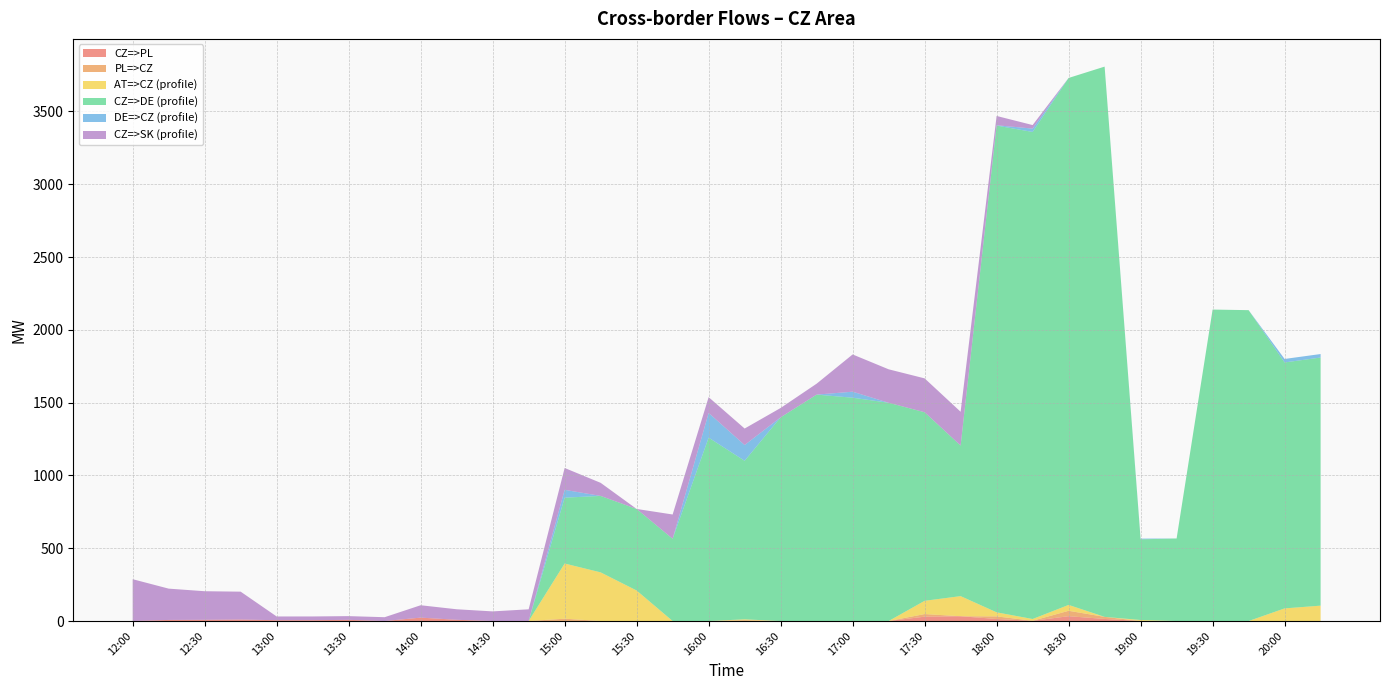

Reading left to right, what are all the values shown in this chart?

CZ=>PL: 0.0	7.5	8.4	10.3	5.7	5.8	8.1	0.0	23.4	8.5	0.0	0.0	0.0	0.0	0.0	0.0	0.0	0.0	0.0	0.0	0.0	0.0	29.9	32.9	14.1	1.4	33.2	14.3	0.0	0.0	0.0	0.0	0.2	0.6
PL=>CZ: 0.0	0.0	0.0	0.0	0.0	0.0	0.0	0.0	0.0	0.0	0.0	0.0	16.0	0.0	0.0	0.0	0.0	5.8	0.0	0.0	0.0	0.0	18.0	0.0	17.8	0.4	37.1	14.3	0.0	0.0	0.0	0.0	0.0	0.0
AT=>CZ (profile): 0.0	0.0	0.0	0.0	0.0	0.0	0.0	0.0	0.0	0.0	0.0	0.0	379.0	334.2	209.7	0.0	0.0	5.8	0.0	0.0	0.0	0.0	91.0	138.2	27.9	12.1	40.4	0.0	7.0	0.0	0.0	0.0	86.6	105.1
CZ=>DE (profile): 0.0	0.0	0.0	0.0	0.0	0.0	0.0	0.0	0.0	0.0	0.0	0.0	452.2	525.0	560.0	565.0	1259.5	1088.9	1399.0	1555.0	1533.7	1499.0	1295.0	1034.0	3342.8	3344.9	3619.0	3779.0	554.0	567.0	2139.0	2135.0	1689.0	1704.0
DE=>CZ (profile): 0.0	0.0	0.0	0.0	0.0	0.0	0.0	0.0	0.0	0.0	0.0	0.0	53.8	0.0	0.0	0.0	169.5	108.1	0.0	0.0	41.3	0.0	0.0	0.0	2.2	23.1	0.0	0.0	5.0	0.0	0.0	0.0	24.0	24.0
CZ=>SK (profile): 287.3	215.0	196.3	191.4	25.6	25.6	25.6	26.3	85.0	72.3	66.2	80.5	150.1	89.9	0.0	166.6	108.5	113.4	64.2	75.0	255.8	229.8	232.6	232.1	63.9	24.3	0.0	0.0	0.0	0.0	0.0	0.0	0.0	0.0